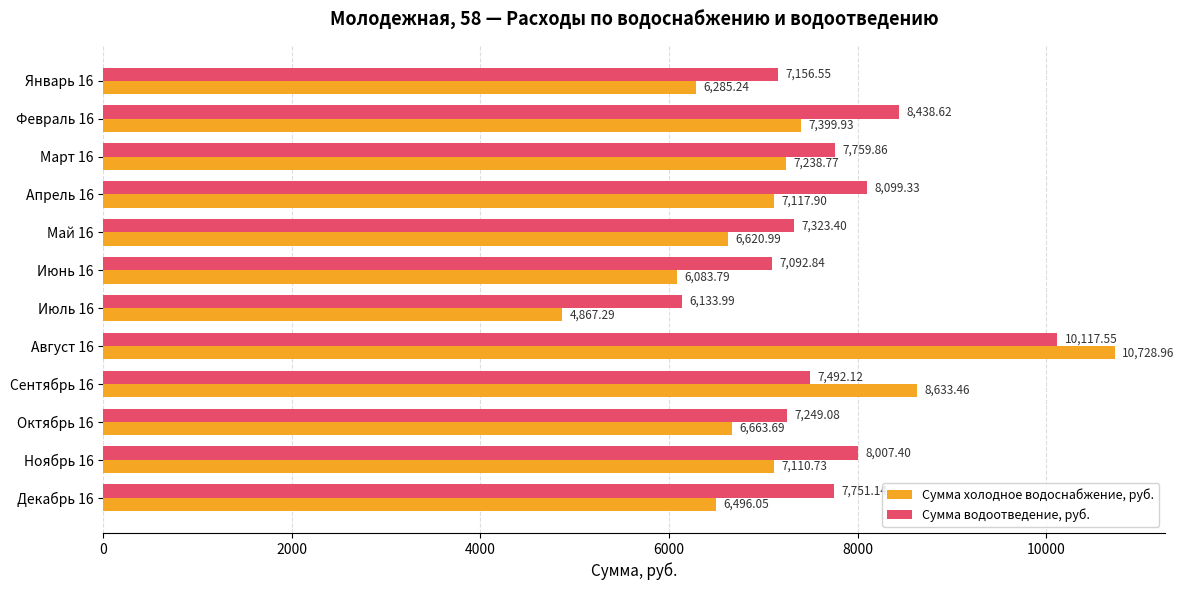

What is the spread (max minus min) of values at Август 16?

611.4